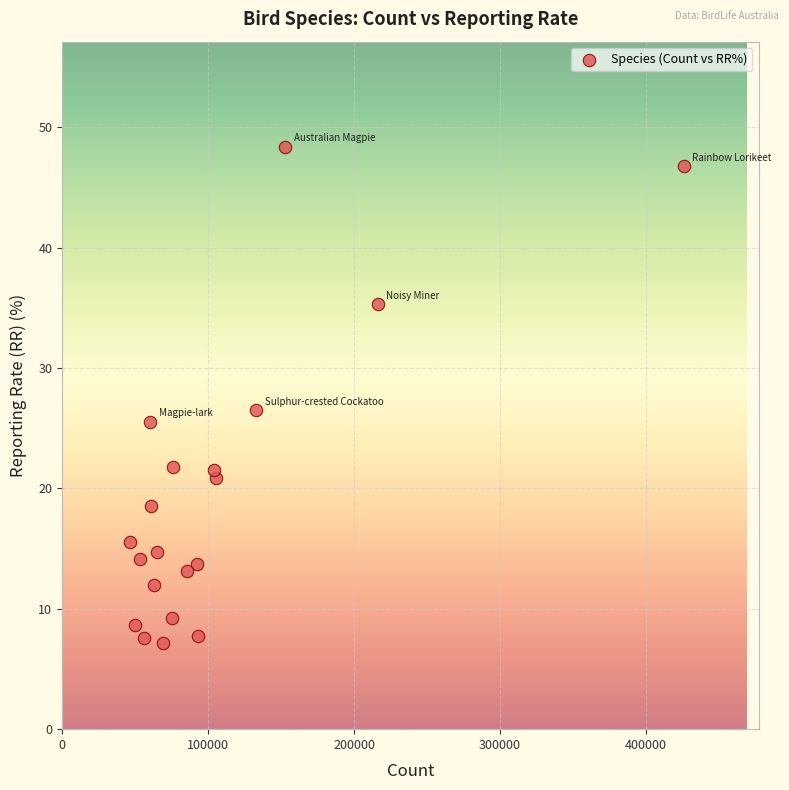

What is the range of X values (max minus min)?

379408.0